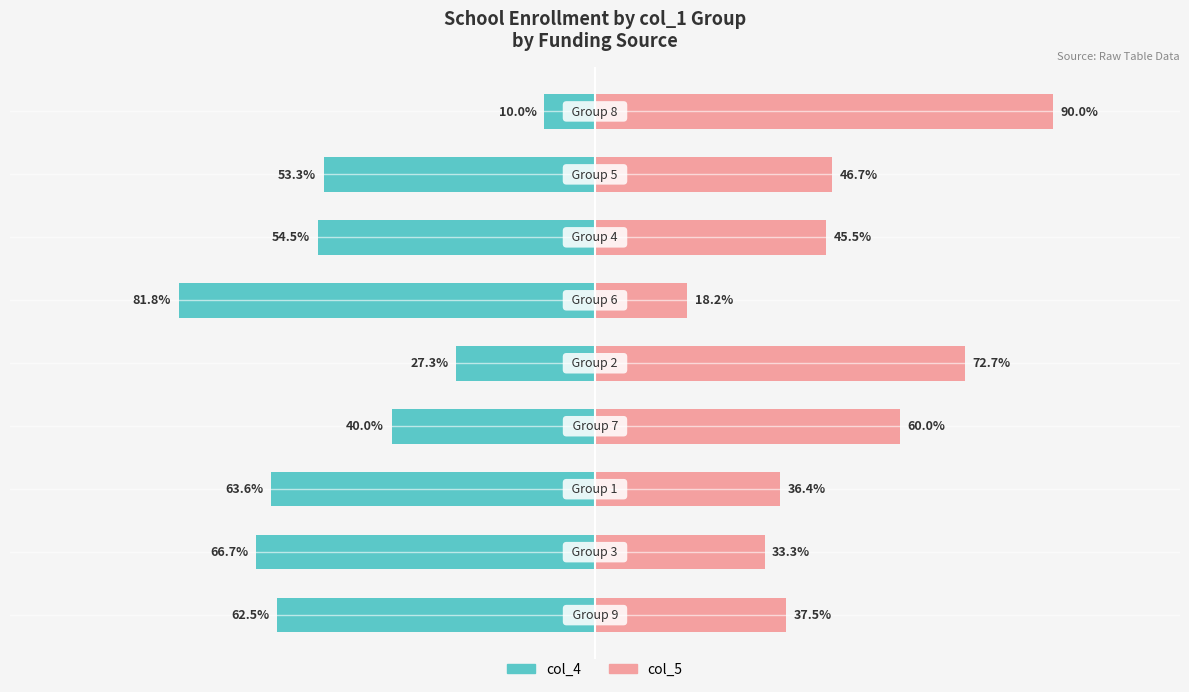

How many data points does each series have?

9